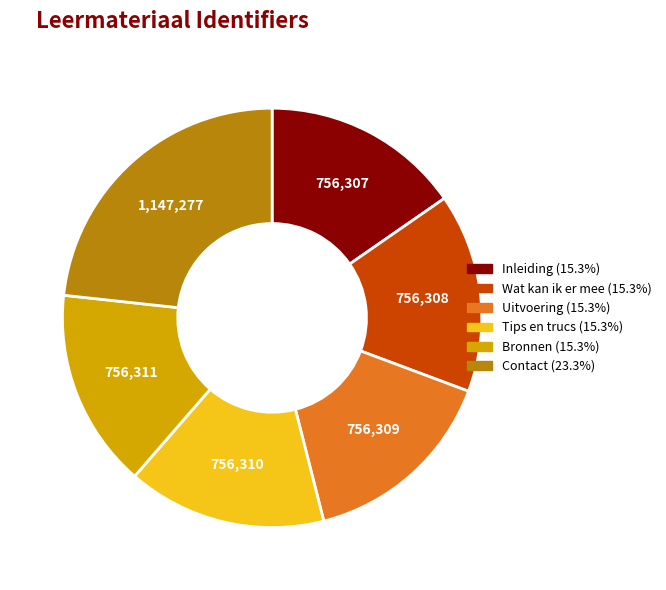

Does Contact represent more than half of the total?

No